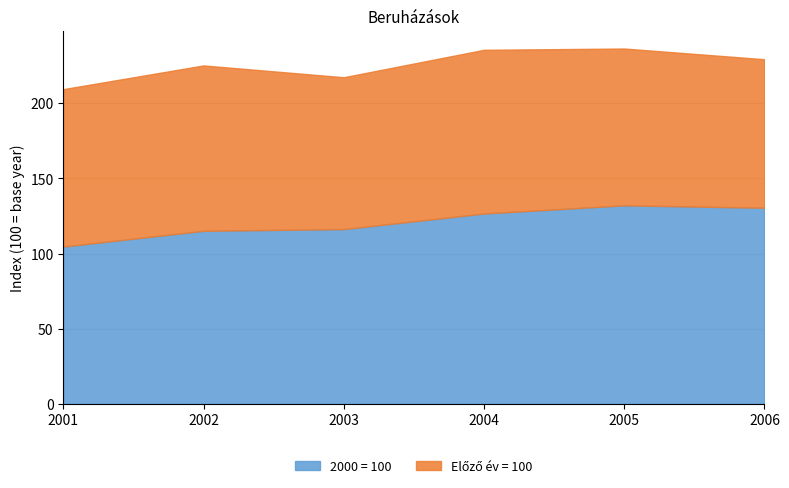

True or false: 2000 = 100 and Előző év = 100 cross at least once.

False